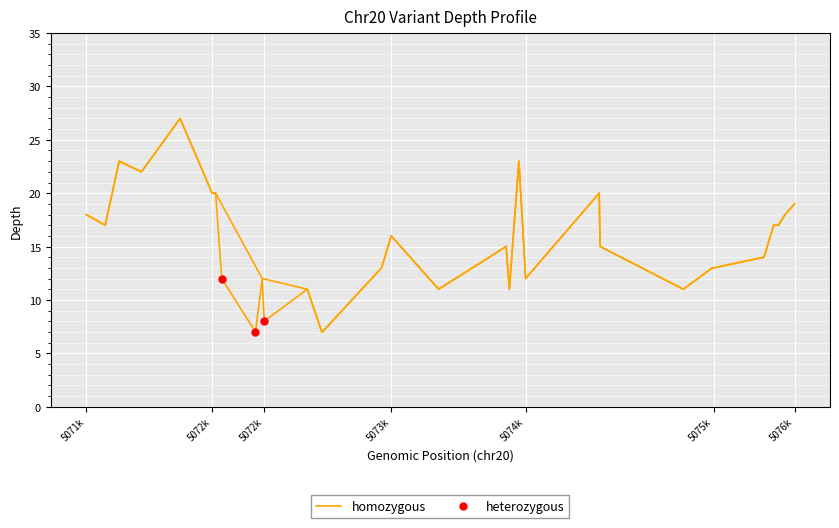

At which category does the data reach its first local peak?

5072k